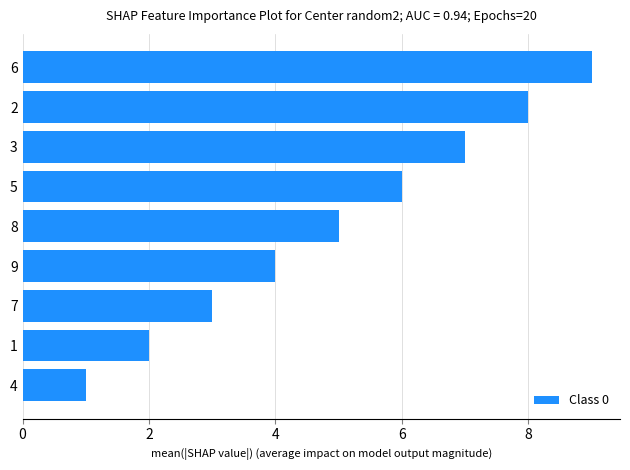

Count the values in the range 3 to 7.

5